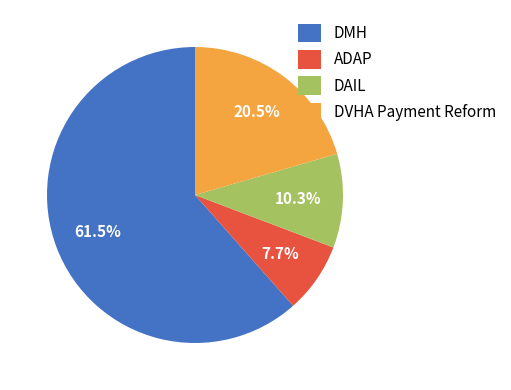

Which has a higher value, DMH or DAIL?

DMH